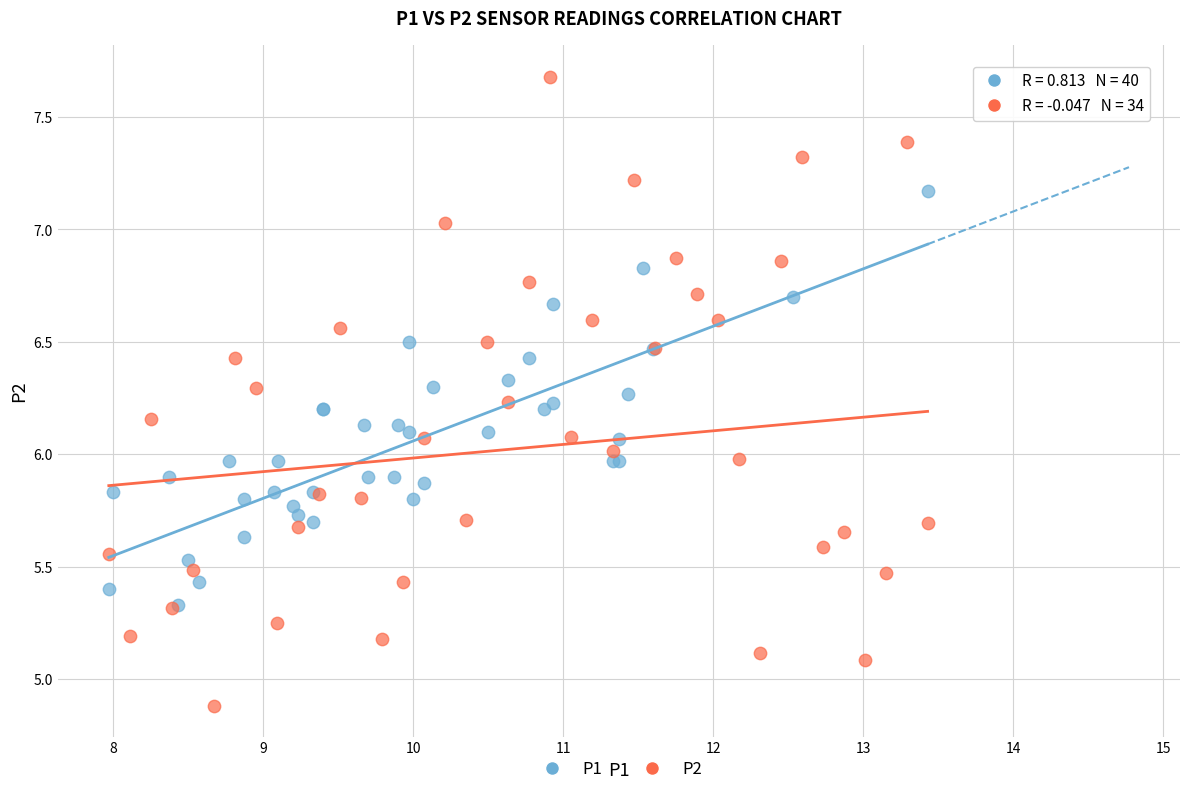

Which series has the widest spread of Y values?

P2